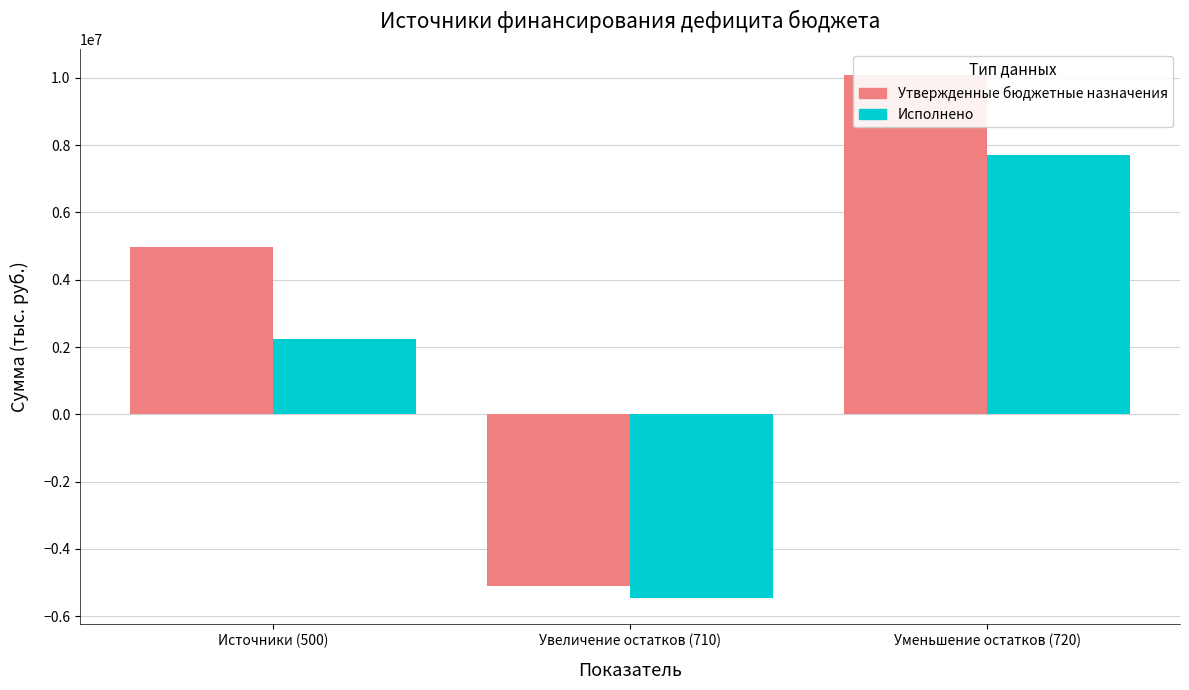

Between Увеличение остатков (710) and Уменьшение остатков (720), which is larger?

Уменьшение остатков (720)